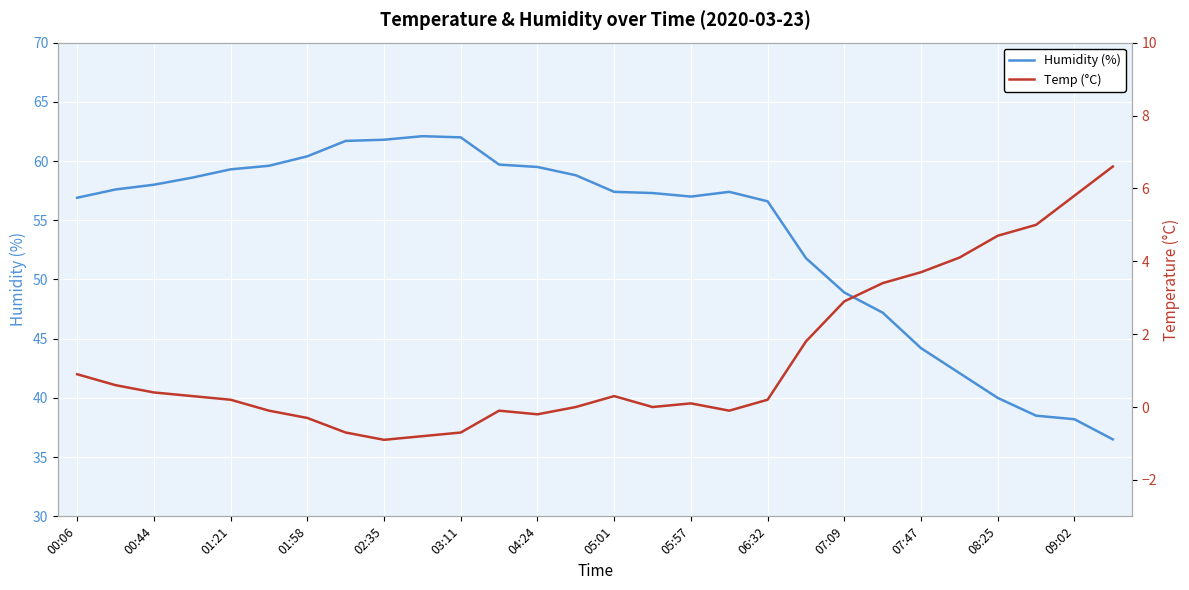

In Humidity (%), how many points are lower than both neighbors (excluding endpoints)?

1